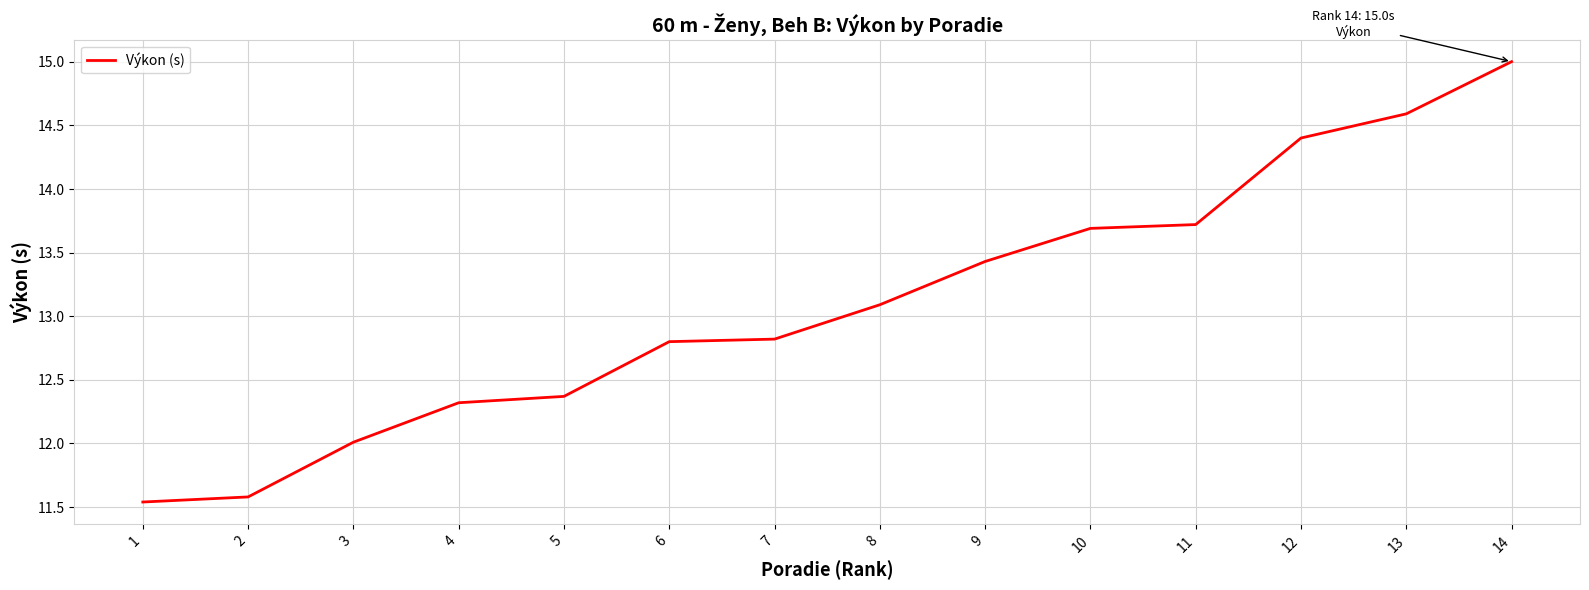

The chart shows a value of 7.2 at 4. True or false?

False